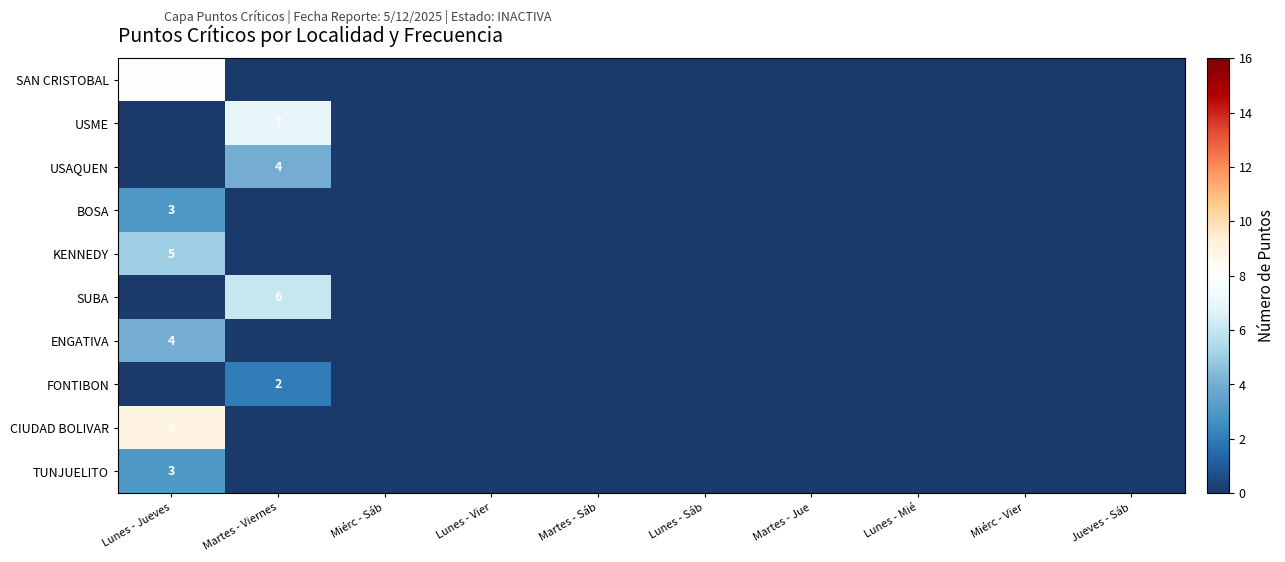

The KENNEDY series shows 2 at Lunes - Jueves. True or false?

False